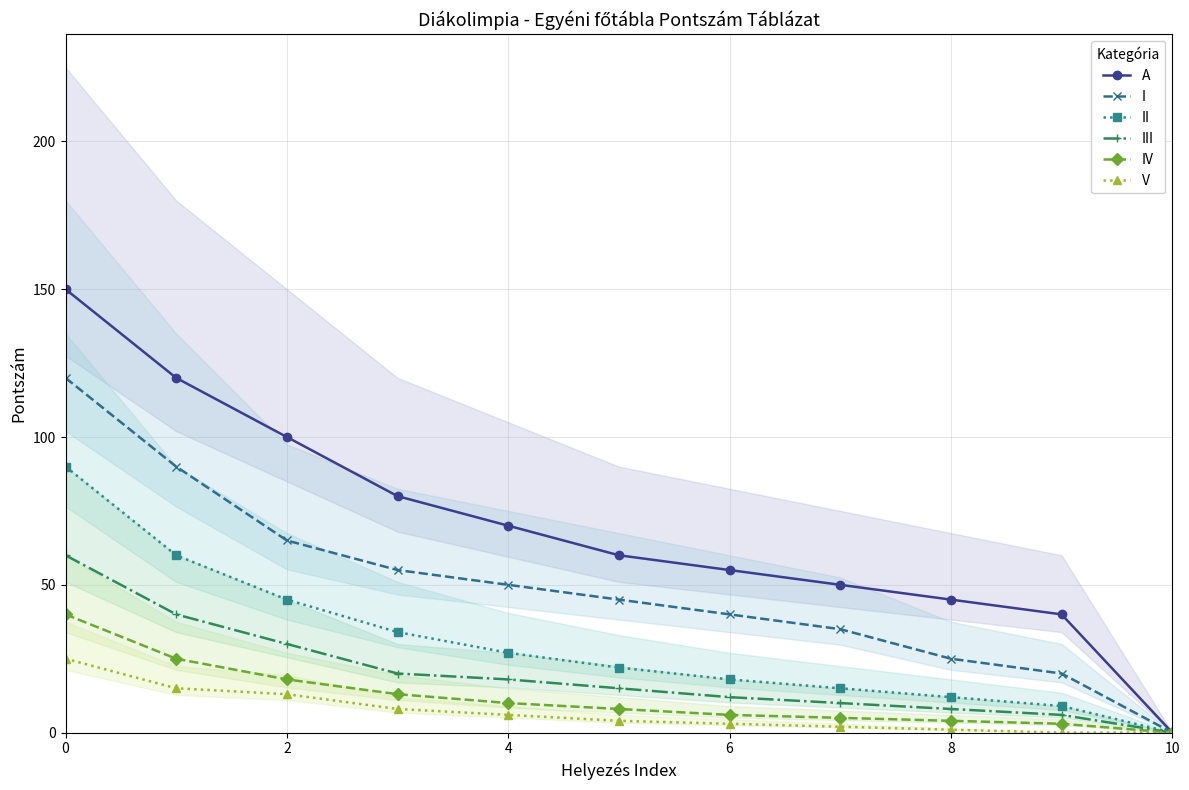

Is the value of I at 10 greater than the value of A at 10?

No